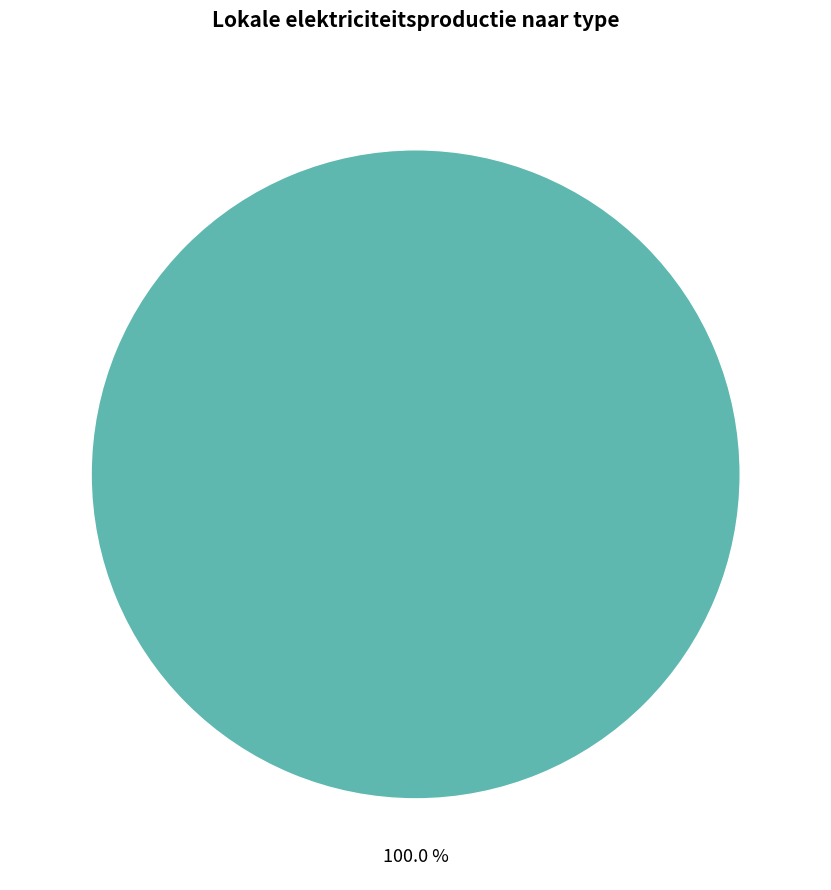

Is there any slice that represents more than half of the pie?

Yes